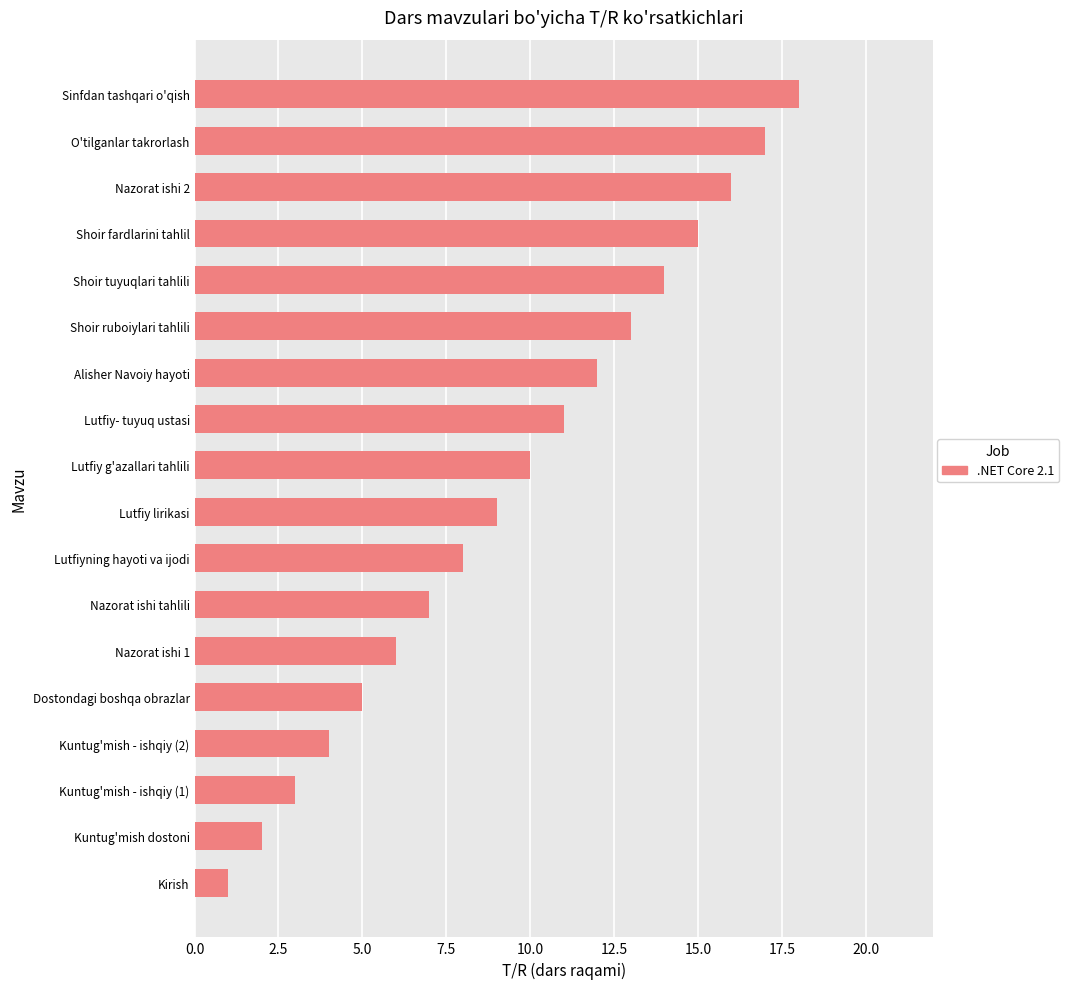

What is the smallest value displayed?

1